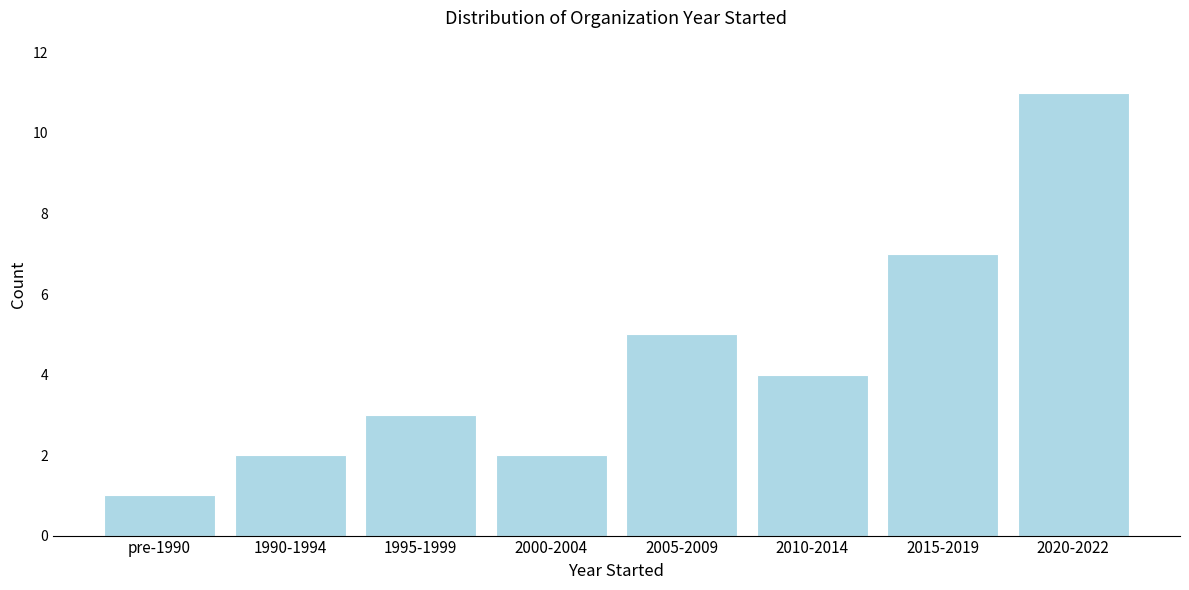

Reading left to right, what are all the values shown in this chart?

1	2	3	2	5	4	7	11